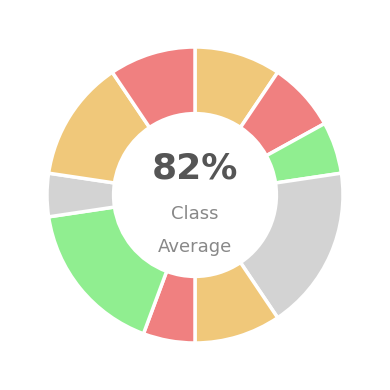

To the nearest percent, what is the difference between the largest and smallest slice percentages?

13%